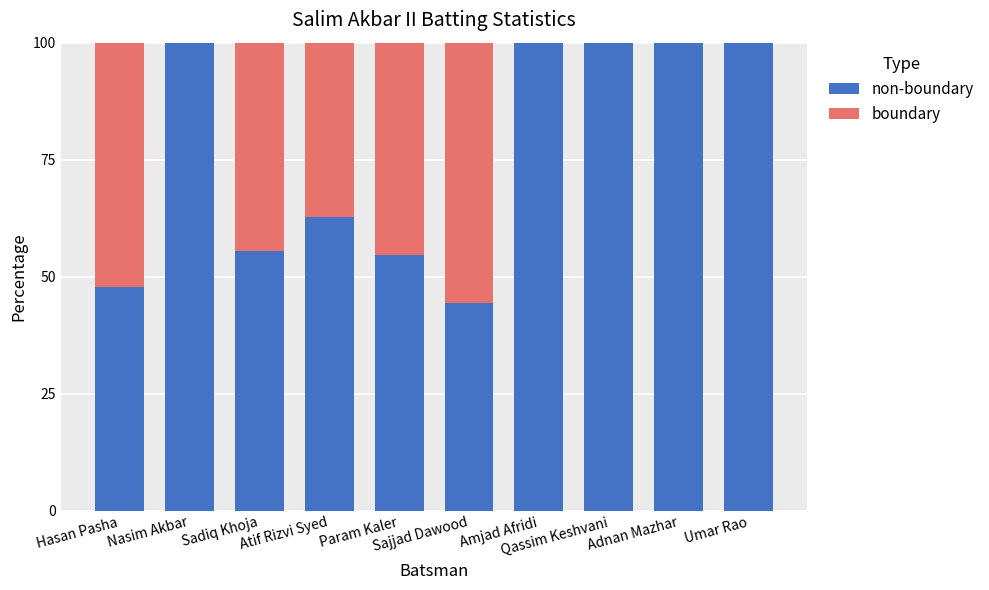

At which category is the sum across all series the highest?

Hasan Pasha